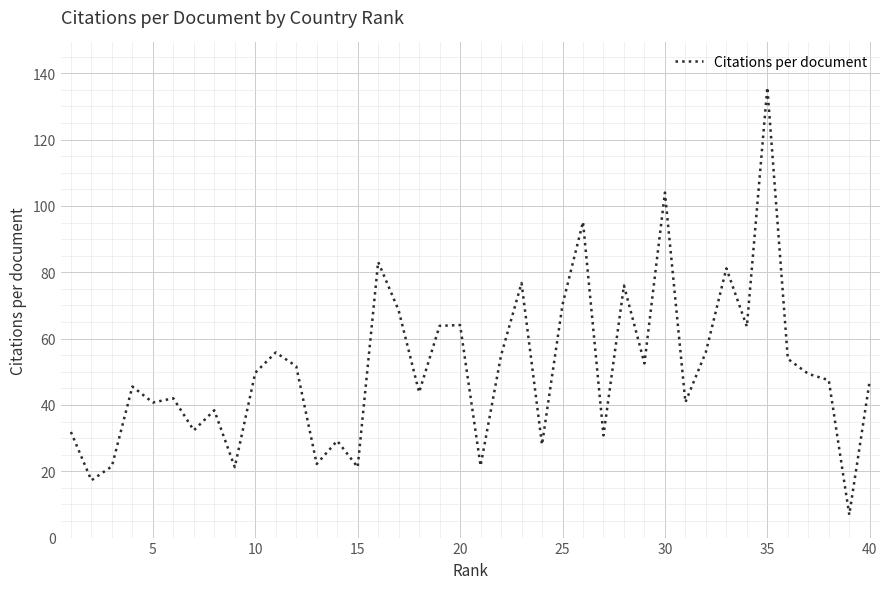

What is the difference between the maximum and minimum values?

128.9